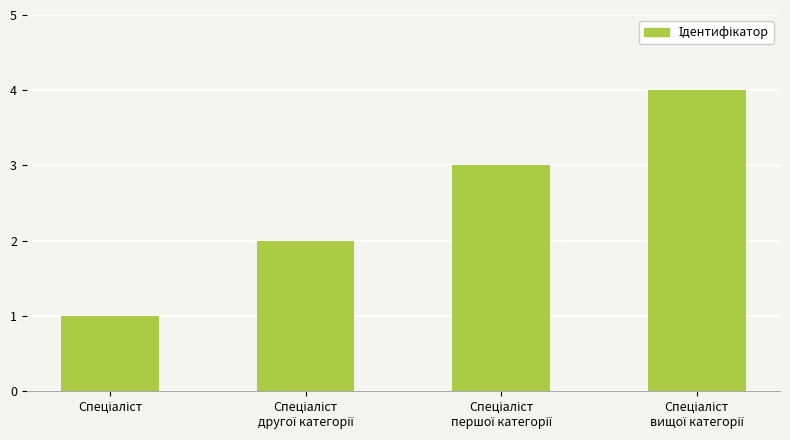

What is the maximum value shown in the chart?

4